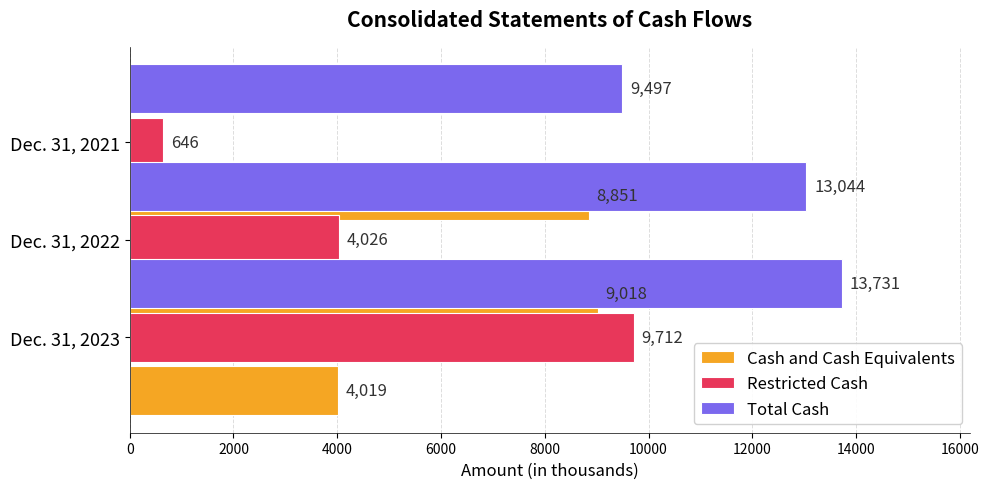

How many Restricted Cash values are between 646 and 9712?

3